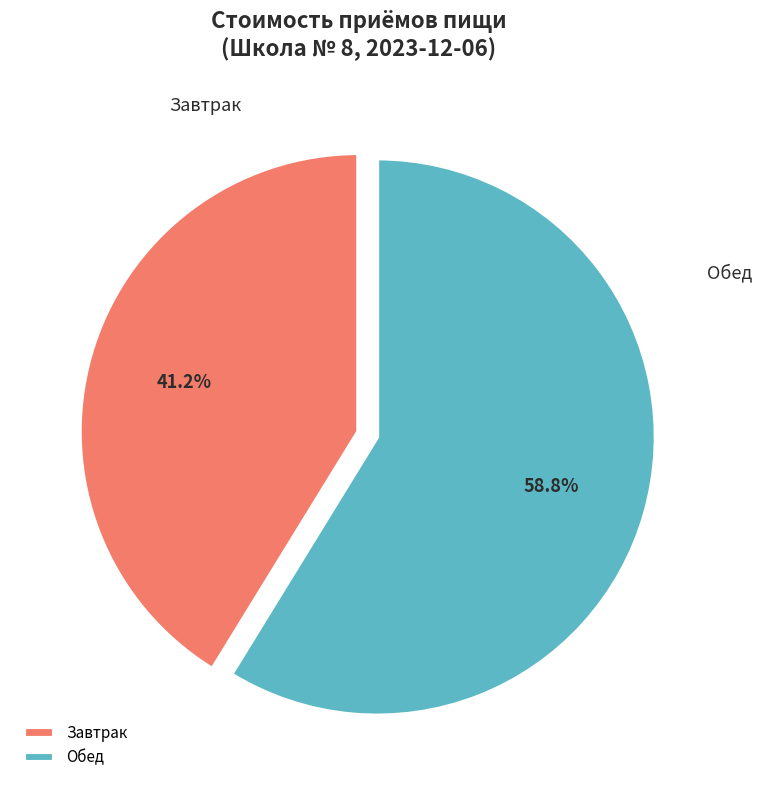

Do Обед and Завтрак together represent more than half of the pie?

Yes